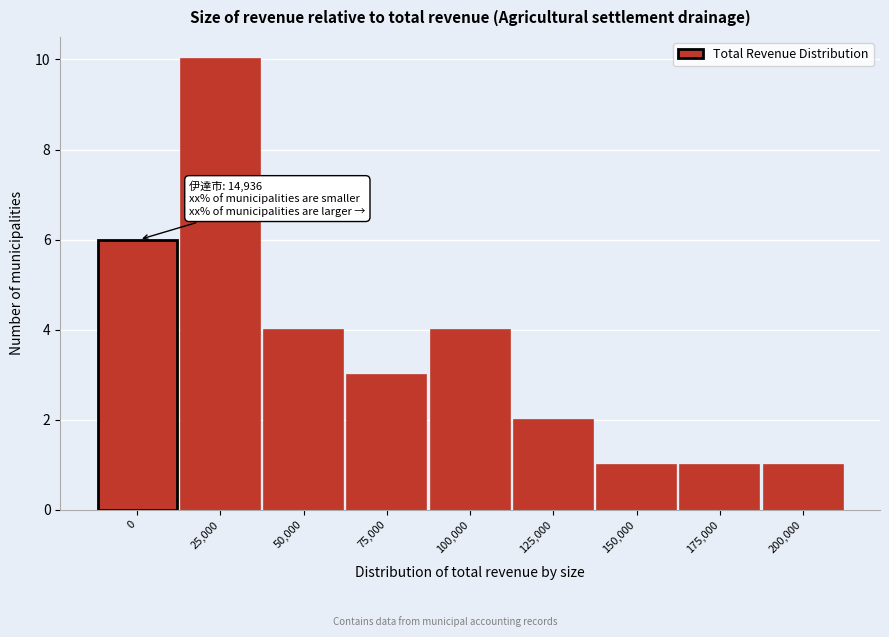

Reading left to right, what are all the values shown in this chart?

0=6	25,000=10	50,000=4	75,000=3	100,000=4	125,000=2	150,000=1	175,000=1	200,000=1